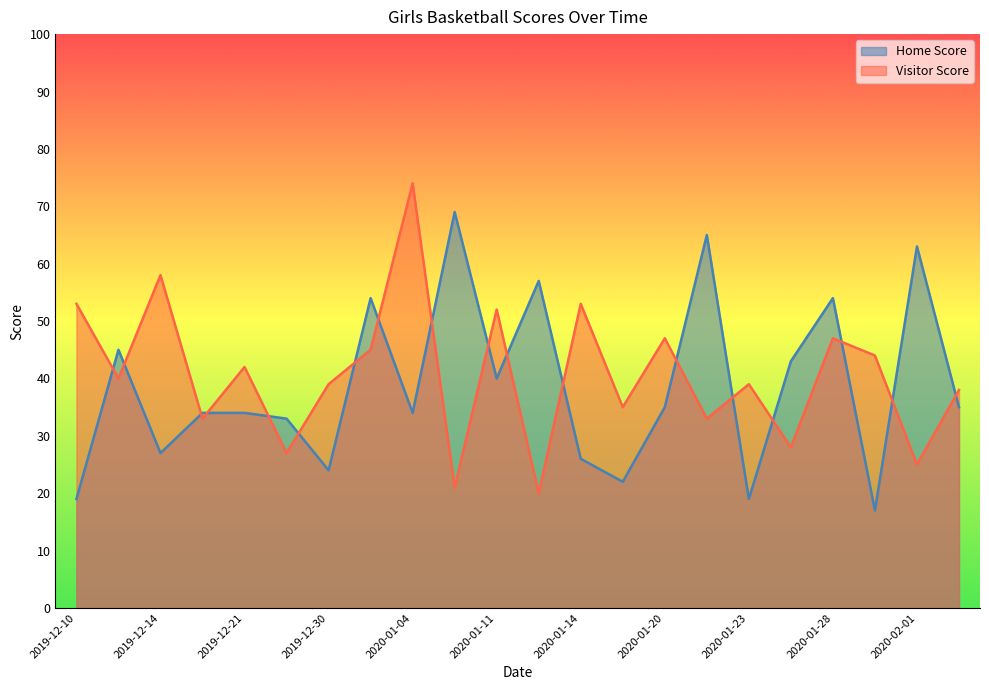

Rank the series by their maximum value, from highest to lowest.

Visitor Score, Home Score